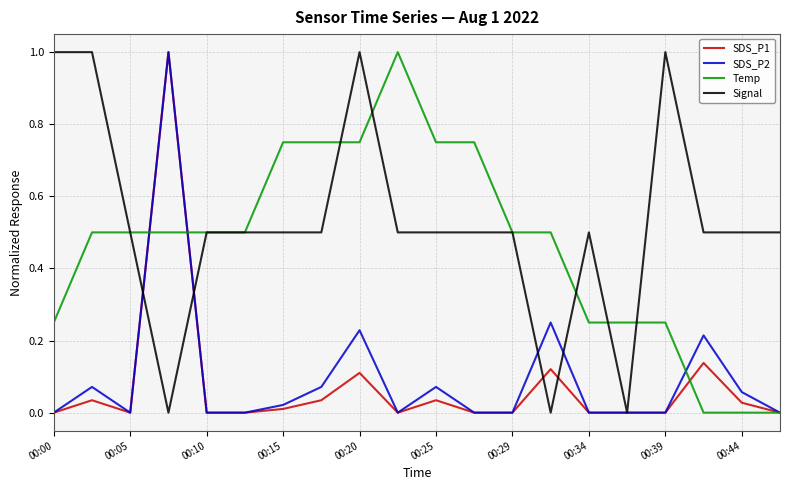

Which series has the largest total across all categories?

Signal